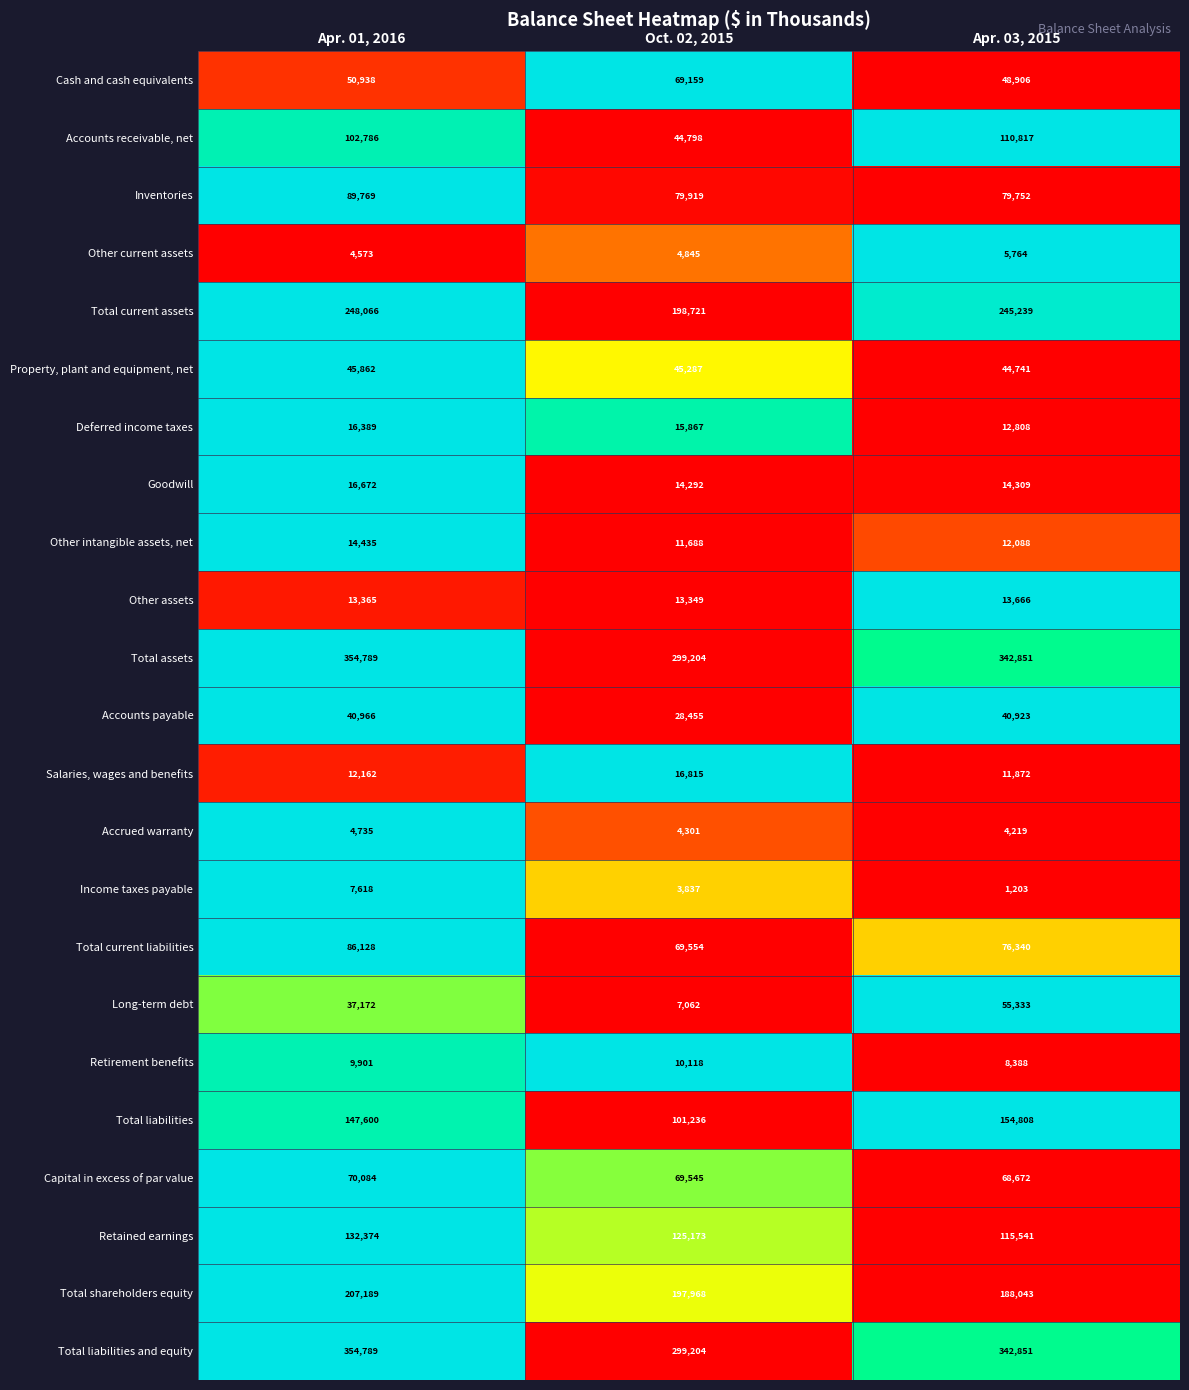

The value of Inventories at Apr. 01, 2016 is 89769. True or false?

True